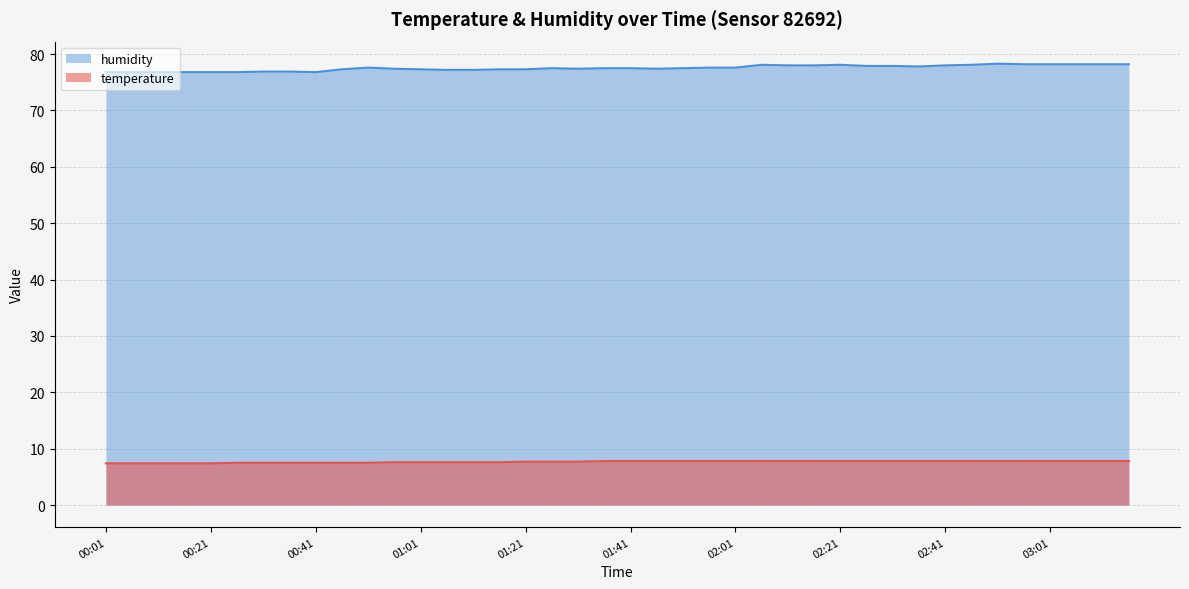

Reading right to left, transcribe all the data shown in this chart.

temperature: 03:17=7.8	03:12=7.8	03:07=7.8	03:01=7.8	02:56=7.8	02:51=7.8	02:46=7.8	02:41=7.8	02:36=7.8	02:31=7.8	02:26=7.8	02:21=7.8	02:16=7.8	02:11=7.8	02:06=7.8	02:01=7.8	01:56=7.8	01:51=7.8	01:46=7.8	01:41=7.8	01:36=7.8	01:31=7.7	01:26=7.7	01:21=7.7	01:16=7.6	01:11=7.6	01:06=7.6	01:01=7.6	00:56=7.6	00:51=7.5	00:46=7.5	00:41=7.5	00:36=7.5	00:31=7.5	00:26=7.5	00:21=7.4	00:16=7.4	00:11=7.4	00:06=7.4	00:01=7.4
humidity: 03:17=78.2	03:12=78.2	03:07=78.2	03:01=78.2	02:56=78.2	02:51=78.3	02:46=78.1	02:41=78.0	02:36=77.8	02:31=77.9	02:26=77.9	02:21=78.1	02:16=78.0	02:11=78.0	02:06=78.1	02:01=77.6	01:56=77.6	01:51=77.5	01:46=77.4	01:41=77.5	01:36=77.5	01:31=77.4	01:26=77.5	01:21=77.3	01:16=77.3	01:11=77.2	01:06=77.2	01:01=77.3	00:56=77.4	00:51=77.6	00:46=77.3	00:41=76.8	00:36=76.9	00:31=76.9	00:26=76.8	00:21=76.8	00:16=76.8	00:11=76.8	00:06=76.8	00:01=76.8